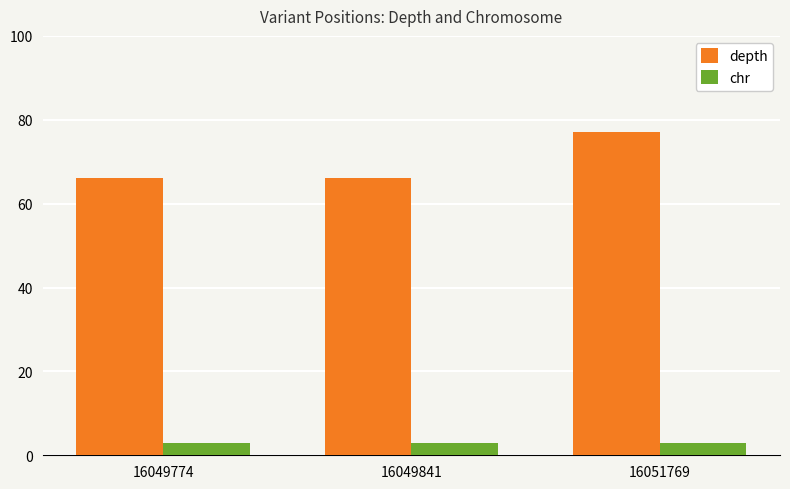

What are all the series names shown in the legend?

depth, chr